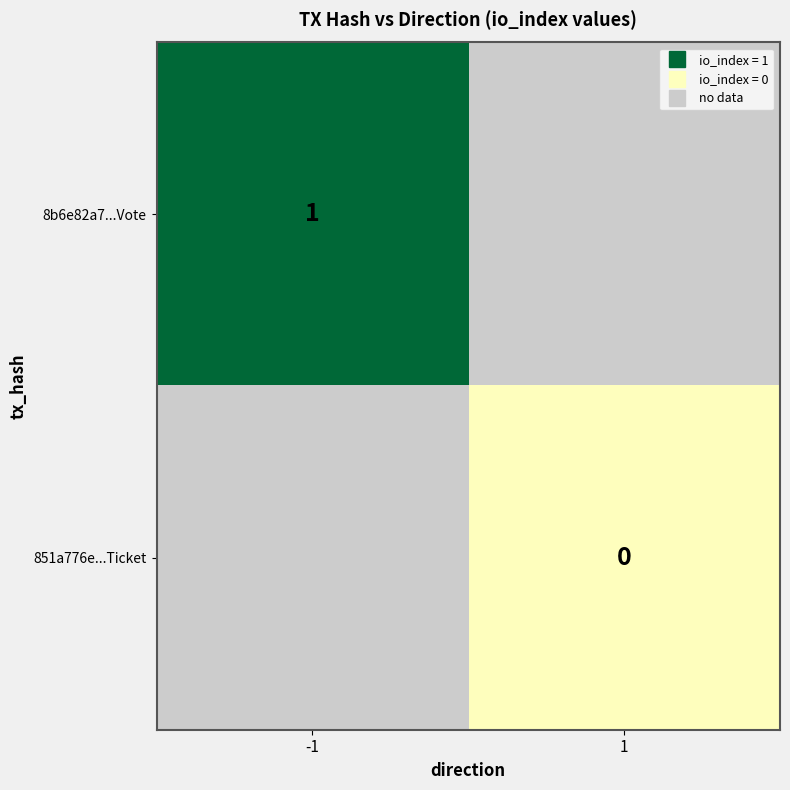

At 1, list the series in order from largest to smallest.

8b6e82a7...Vote, 851a776e...Ticket